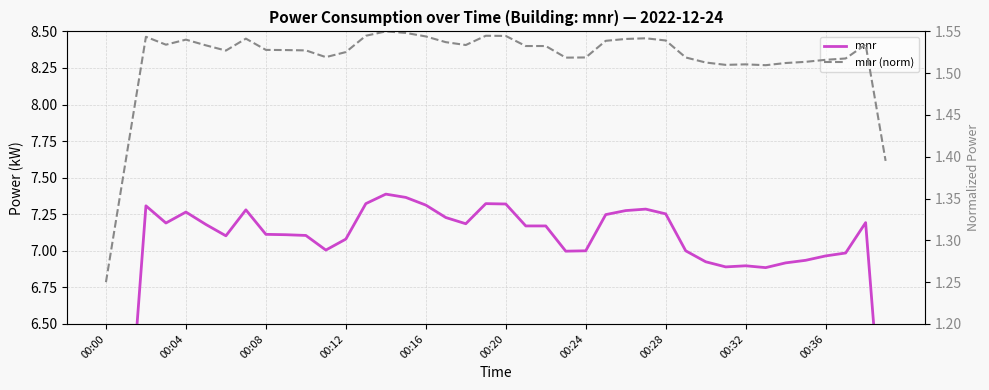

Which series has the widest spread of values?

mnr